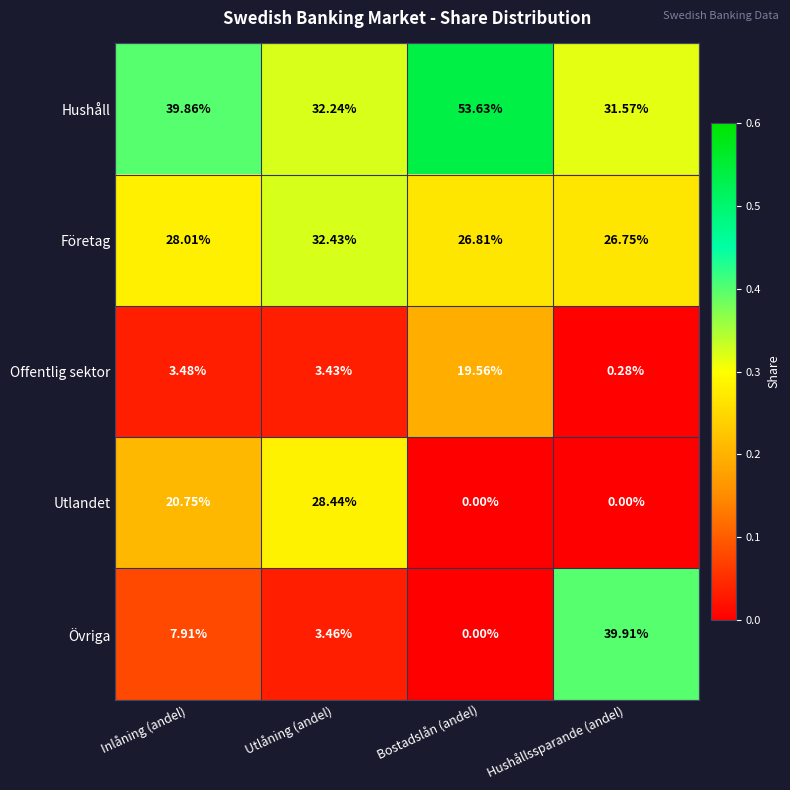

Is the value of Offentlig sektor at Bostadslån (andel) greater than the value of Övriga at Bostadslån (andel)?

Yes